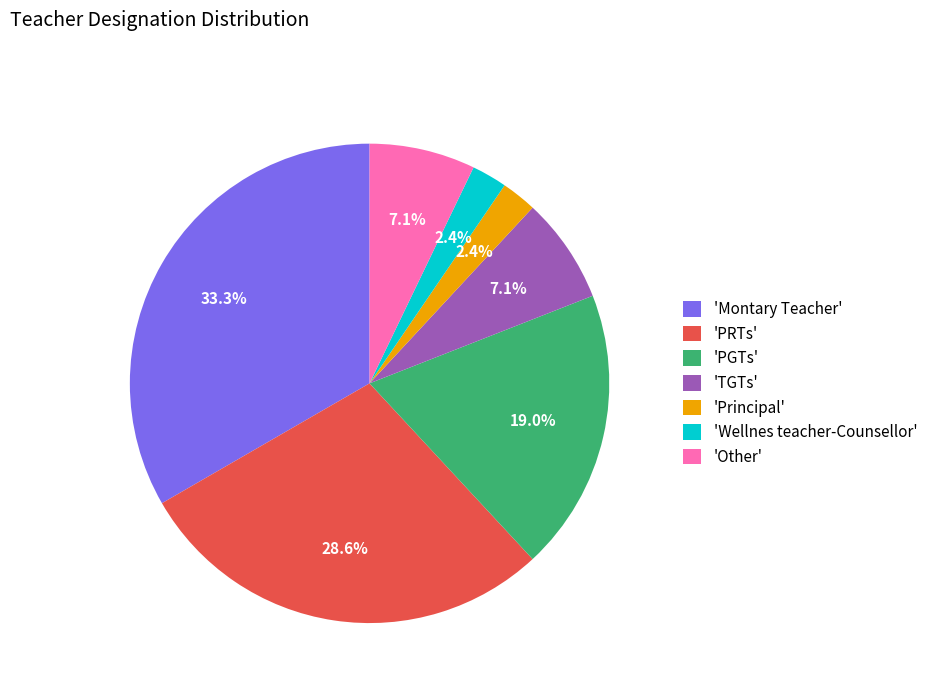

Is the sum of 'Other' and 'PRTs' greater than half?

No